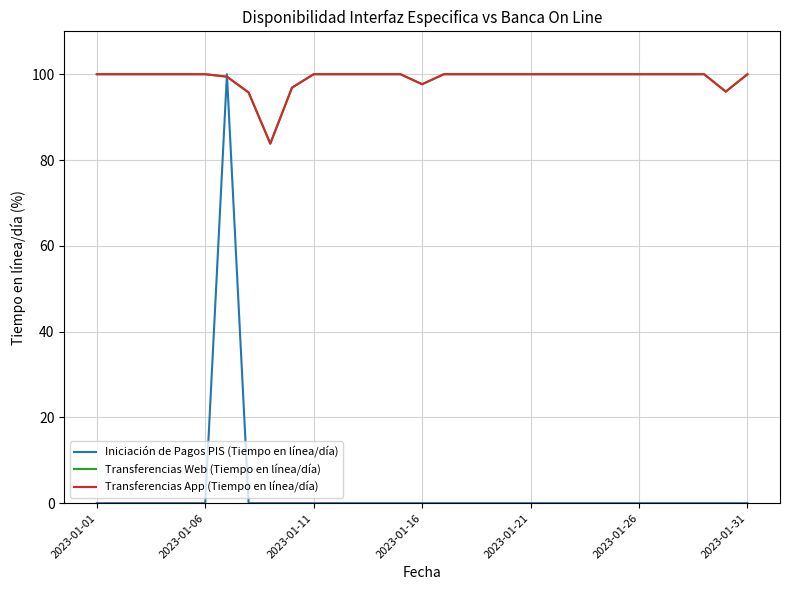

How many interior local peaks does the Iniciación de Pagos PIS (Tiempo en línea/día) series have?

1